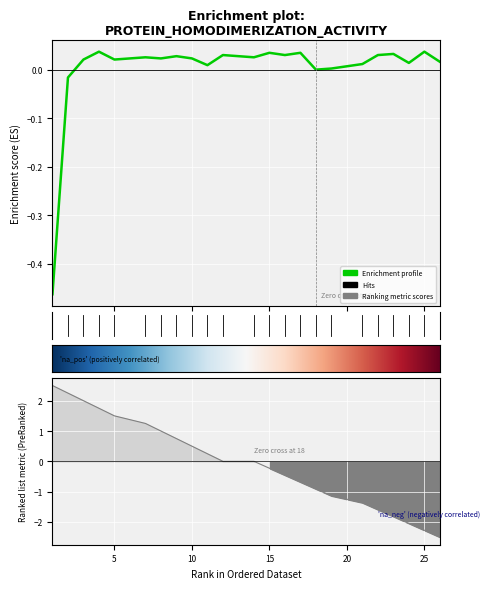

Does the chart display data point markers on the line(s)?

No